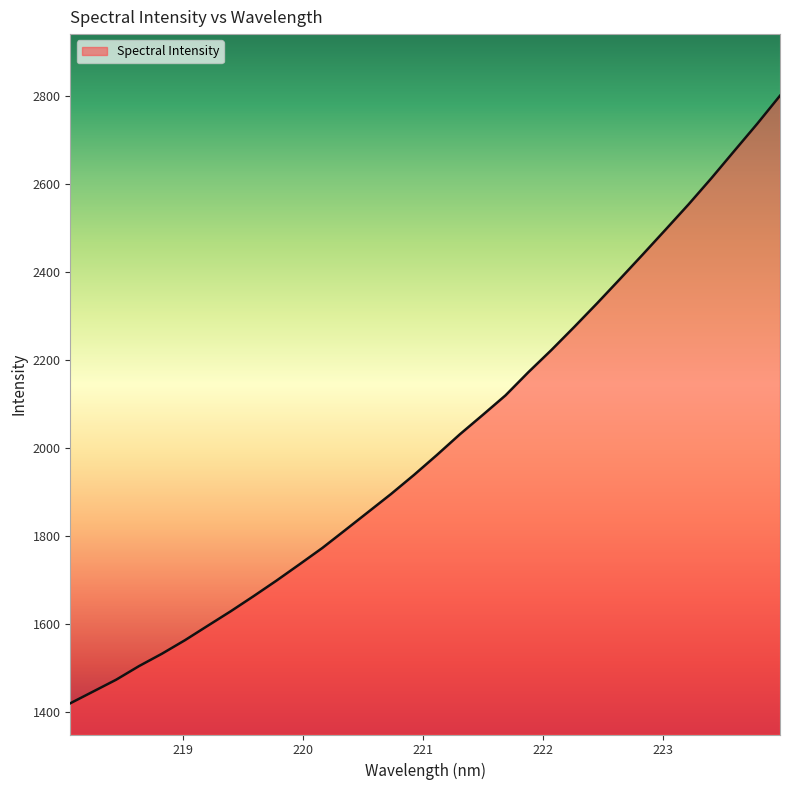

What is the smallest value displayed?

1419.0